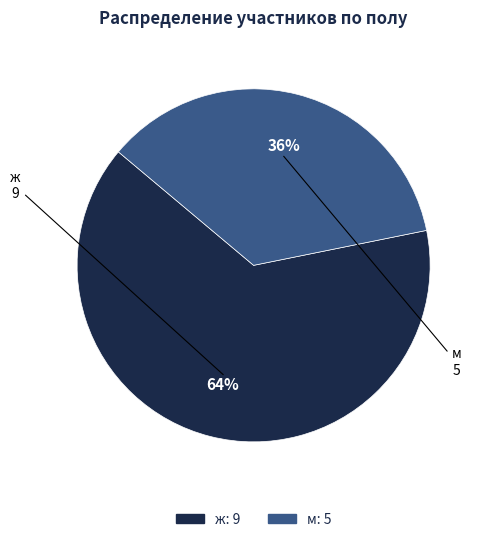

What percentage is the ж slice, to the nearest percent?

64%